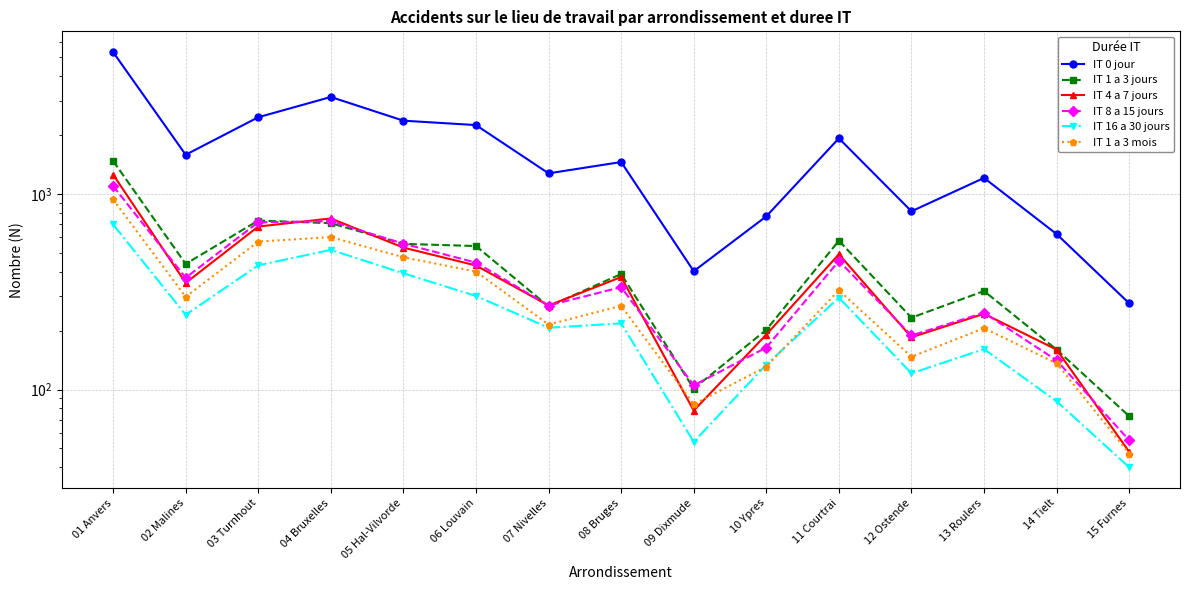

At which label does IT 0 jour reach its minimum?

15 Furnes